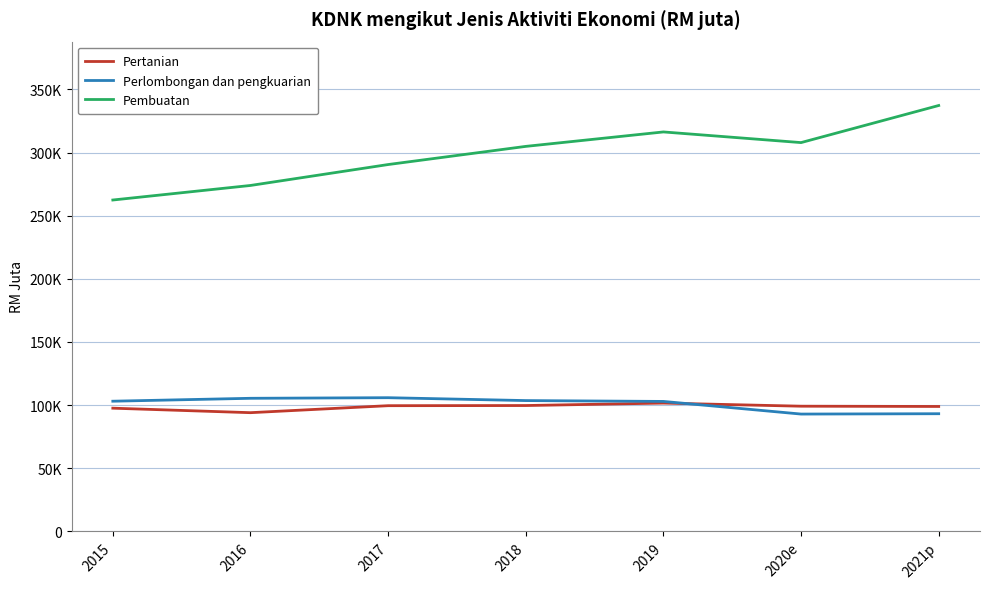

What are all the series names shown in the legend?

Pertanian, Perlombongan dan pengkuarian, Pembuatan